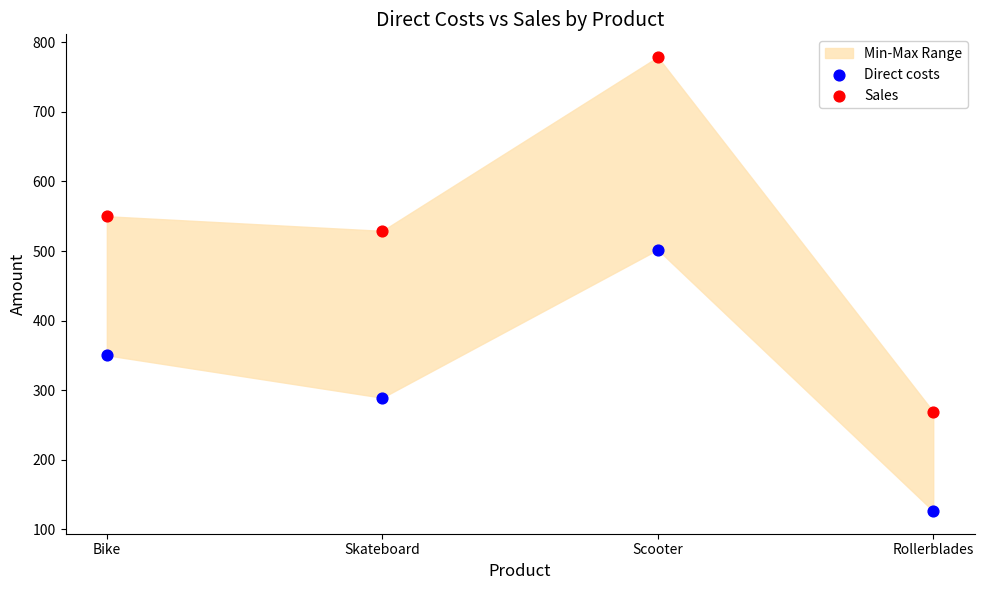

Which series contains the lowest Y value?

Direct costs